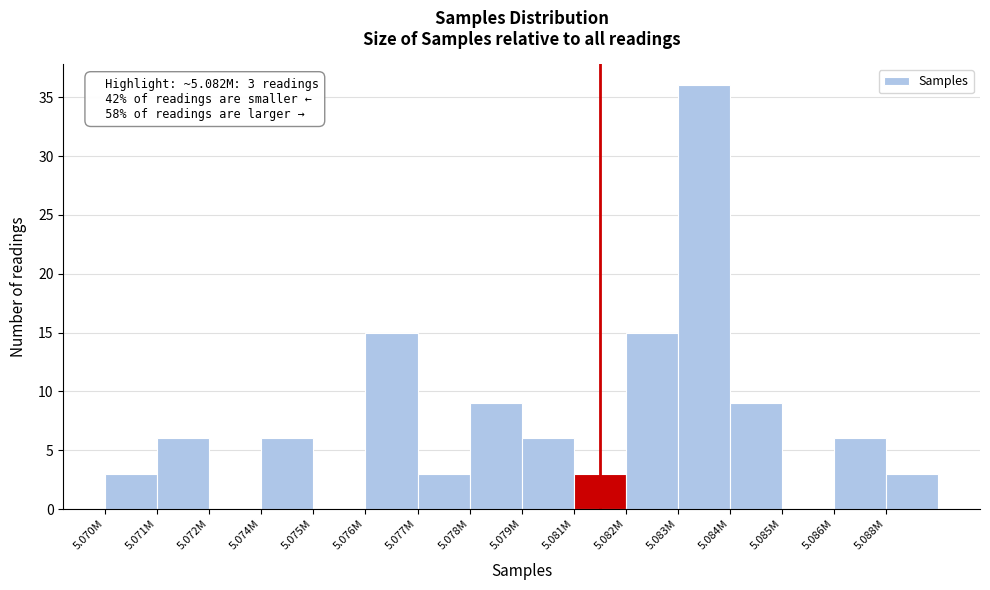

Reading left to right, extract all data points from this chart.

5.070M=3	5.071M=6	5.072M=0	5.074M=6	5.075M=0	5.076M=15	5.077M=3	5.078M=9	5.079M=6	5.081M=3	5.082M=15	5.083M=36	5.084M=9	5.085M=0	5.086M=6	5.088M=3